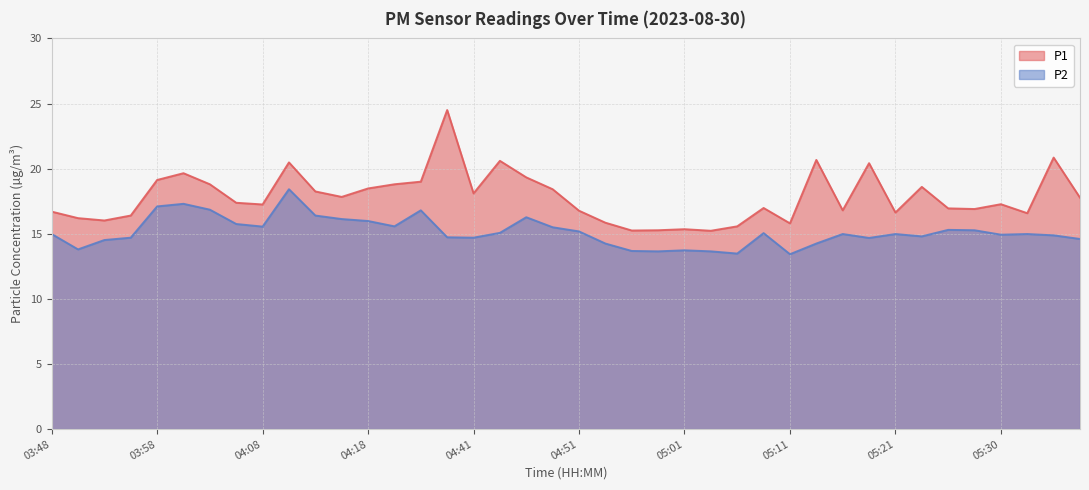

Is it true that P2 equals 20.1 at 05:08?

False